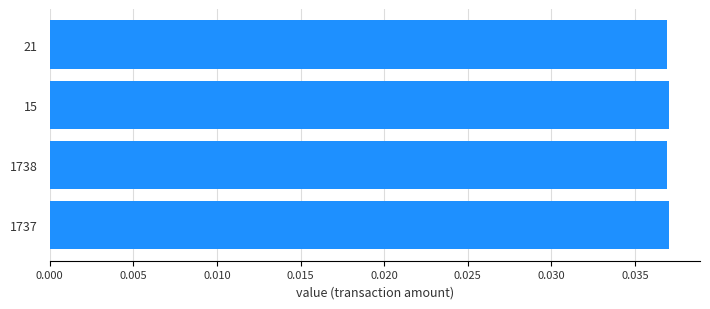

Are the bars horizontal?

Yes